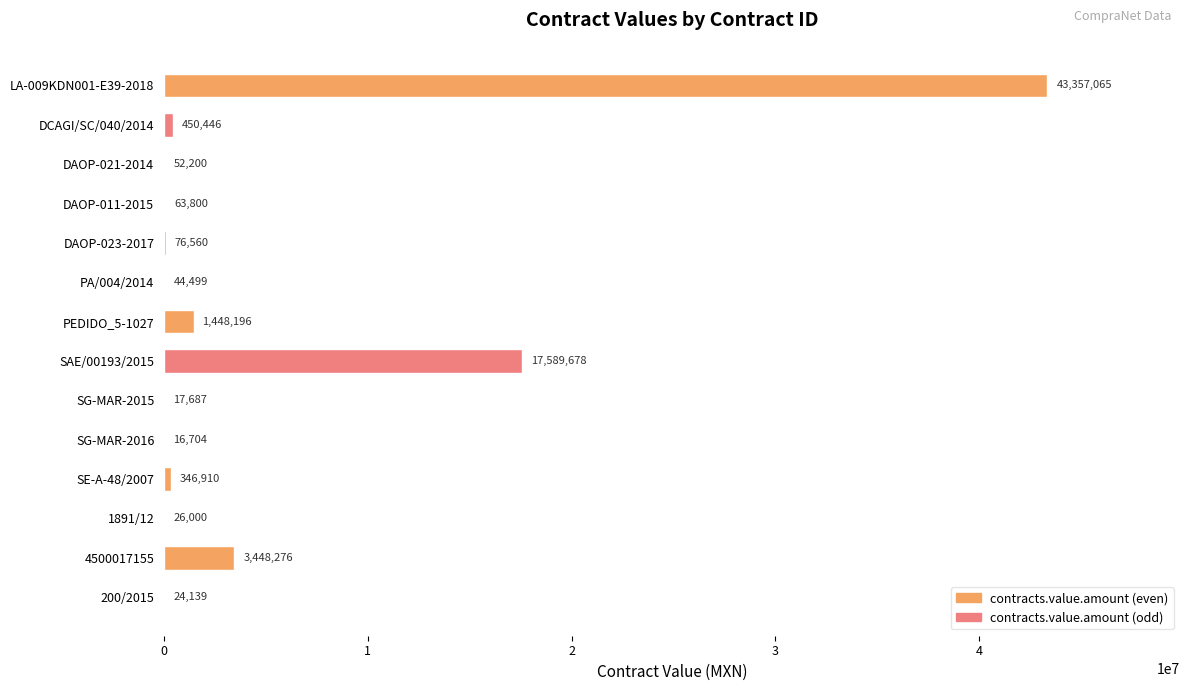

Which has a higher value, SG-MAR-2016 or LA-009KDN001-E39-2018?

LA-009KDN001-E39-2018